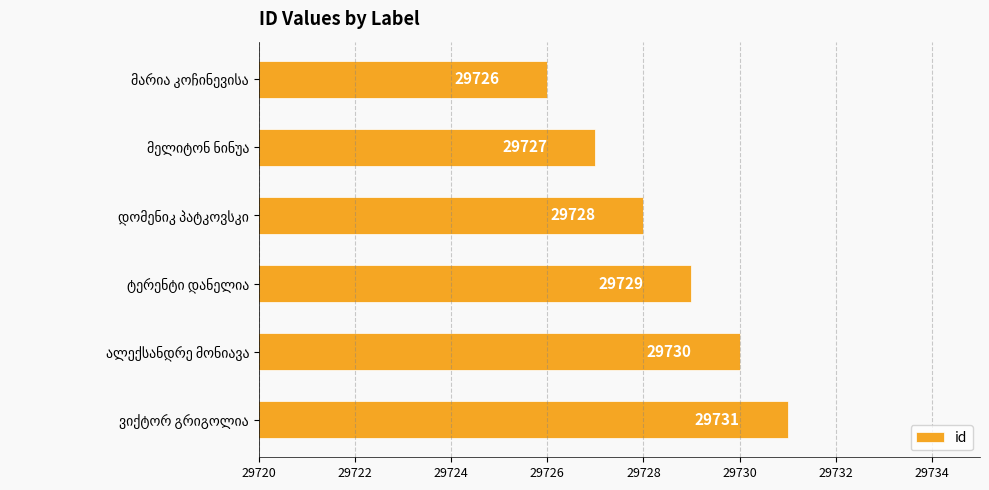

Reading bottom to top, extract all data points from this chart.

29731	29730	29729	29728	29727	29726